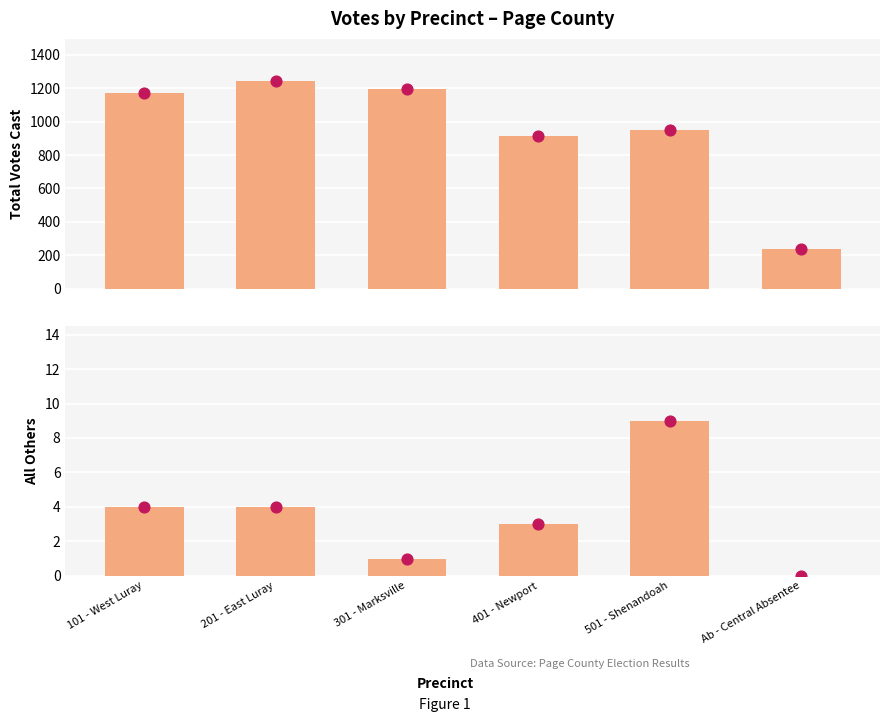

At how many categories does at least one series exceed 737?

5